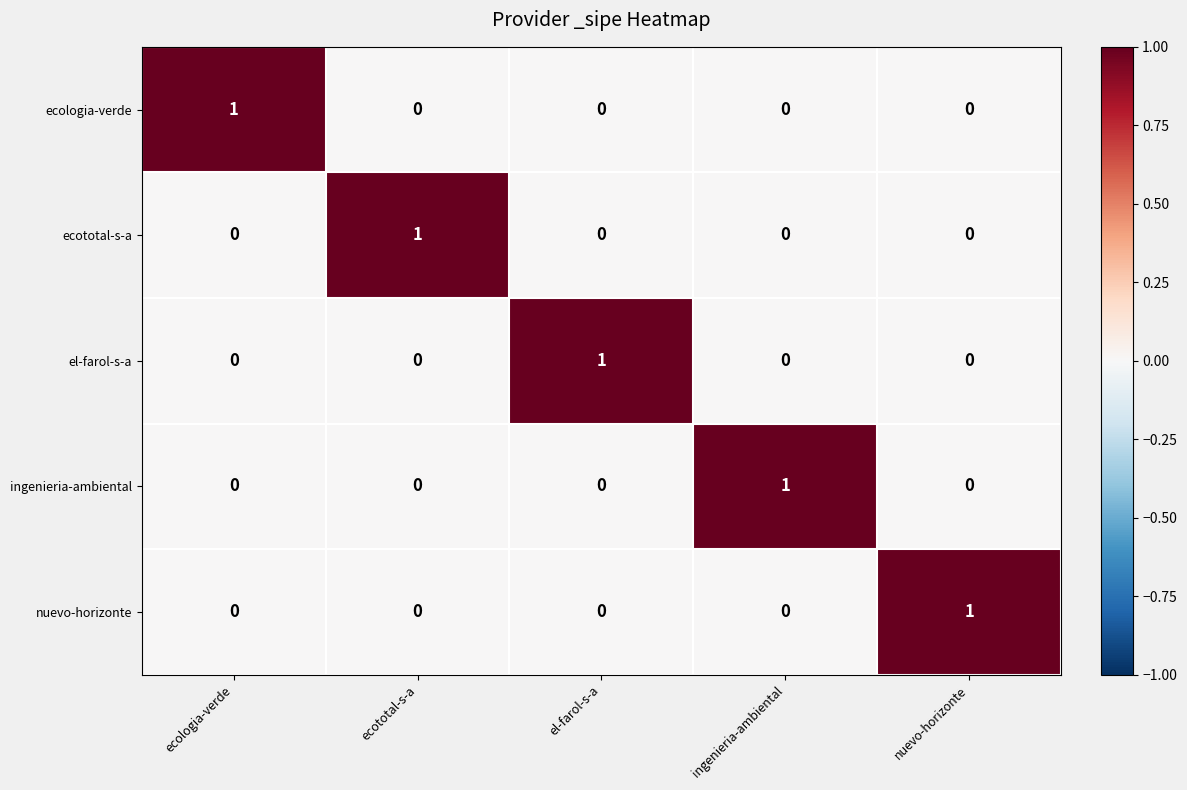

Reading left to right, transcribe all the data shown in this chart.

ecologia-verde: ecologia-verde=1	ecototal-s-a=0	el-farol-s-a=0	ingenieria-ambiental=0	nuevo-horizonte=0
ecototal-s-a: ecologia-verde=0	ecototal-s-a=1	el-farol-s-a=0	ingenieria-ambiental=0	nuevo-horizonte=0
el-farol-s-a: ecologia-verde=0	ecototal-s-a=0	el-farol-s-a=1	ingenieria-ambiental=0	nuevo-horizonte=0
ingenieria-ambiental: ecologia-verde=0	ecototal-s-a=0	el-farol-s-a=0	ingenieria-ambiental=1	nuevo-horizonte=0
nuevo-horizonte: ecologia-verde=0	ecototal-s-a=0	el-farol-s-a=0	ingenieria-ambiental=0	nuevo-horizonte=1